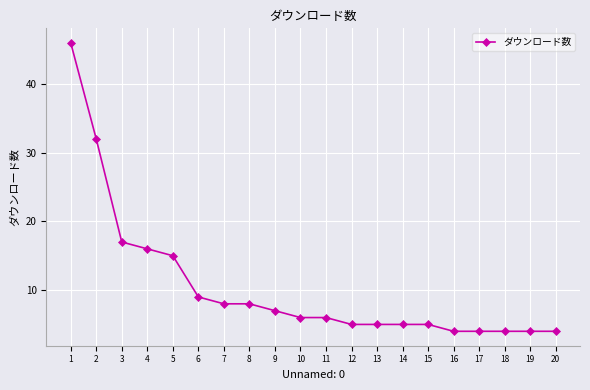

How many categories are shown in the chart?

20